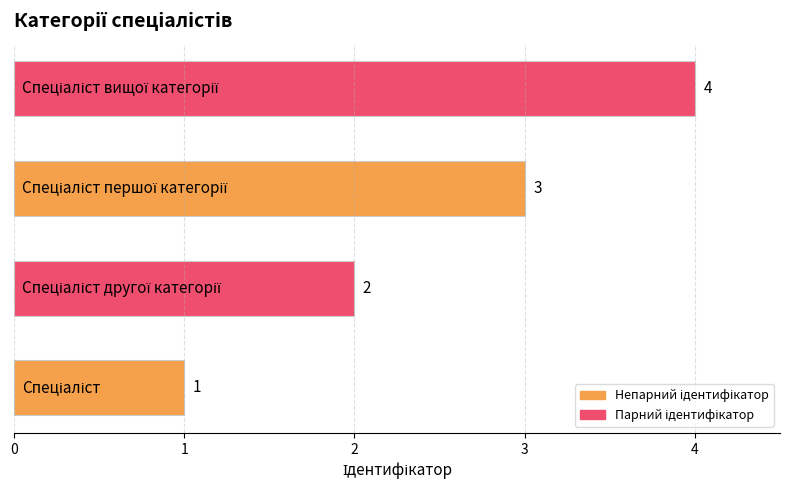

What is the difference between the maximum and minimum values?

3